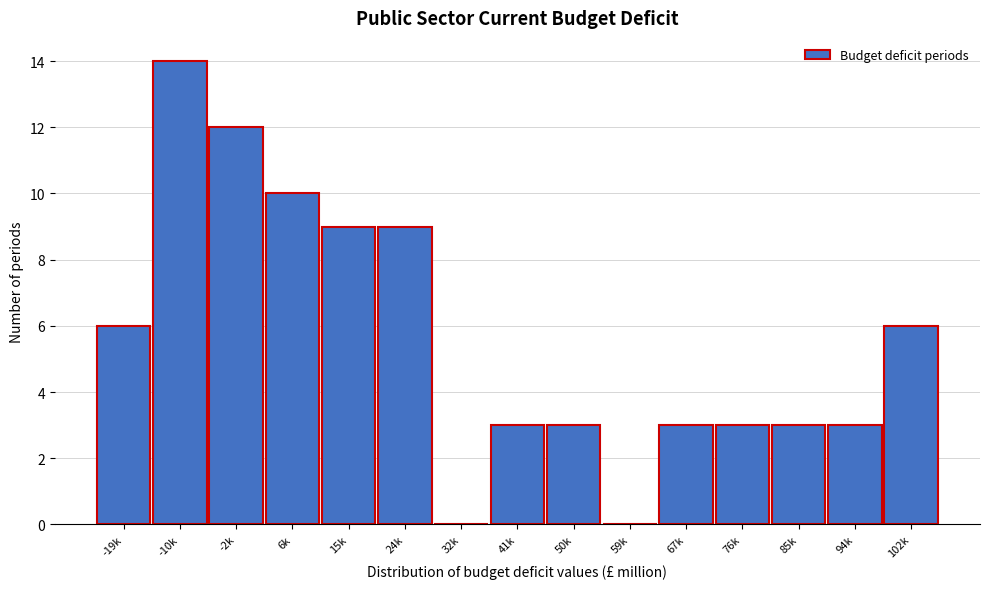

Reading left to right, extract all data points from this chart.

-19k=6	-10k=14	-2k=12	6k=10	15k=9	24k=9	32k=0	41k=3	50k=3	59k=0	67k=3	76k=3	85k=3	94k=3	102k=6